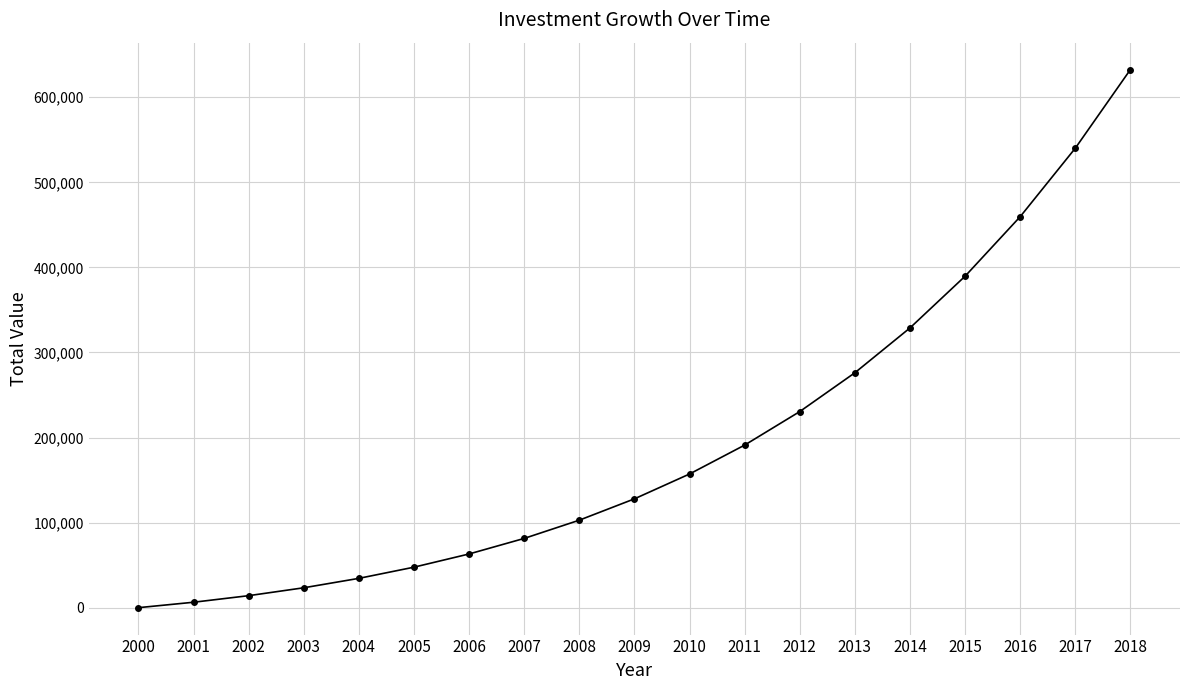

Reading left to right, what are all the values shown in this chart?

2000=0.0	2001=6383.2	2002=14107.0	2003=23383.8	2004=34456.3	2005=47601.5	2006=63135.1	2007=81416.7	2008=102855.5	2009=127917.2	2010=157131.0	2011=191098.2	2012=230501.5	2013=276115.6	2014=328819.3	2015=389608.7	2016=459612.6	2017=540109.6	2018=632547.1